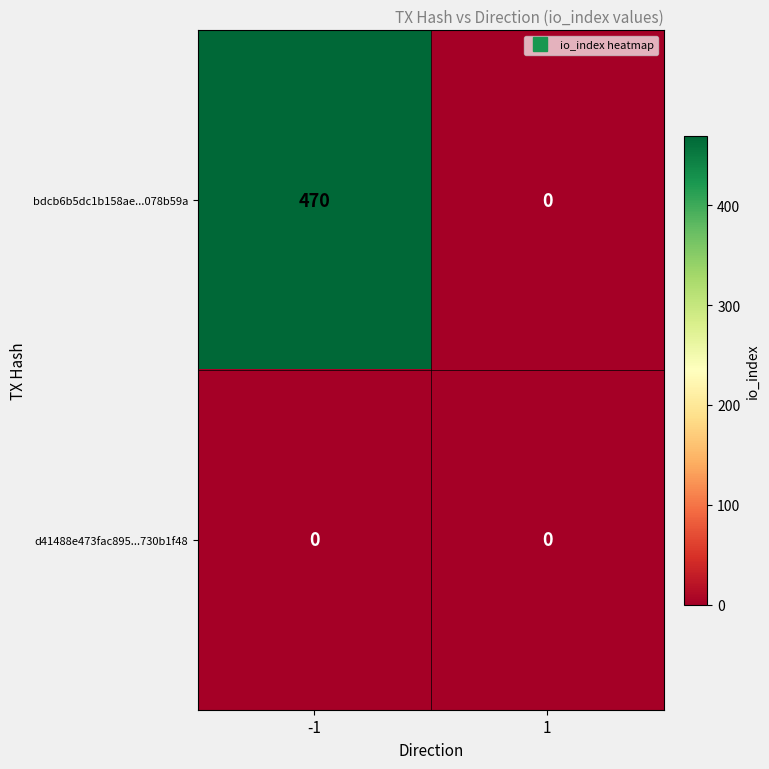

How many distinct data groups are displayed?

2